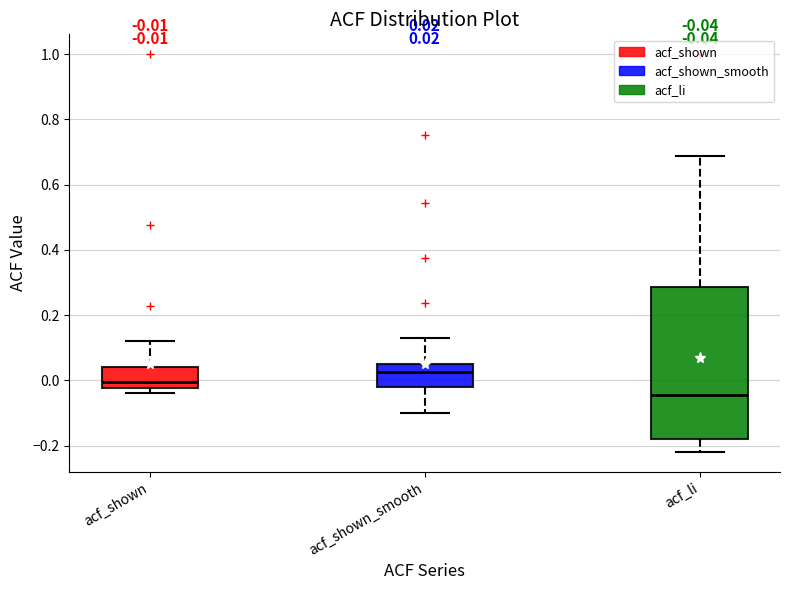

Which box is the tallest, from its lower edge to its upper edge?

acf_li